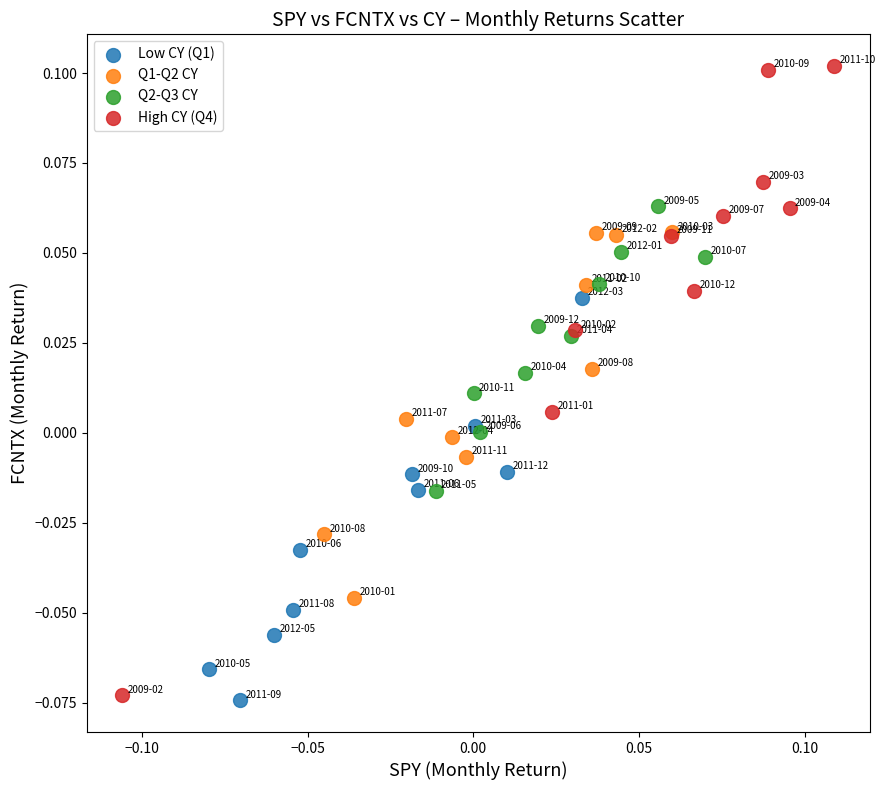

Which series reaches the maximum Y coordinate?

High CY (Q4)